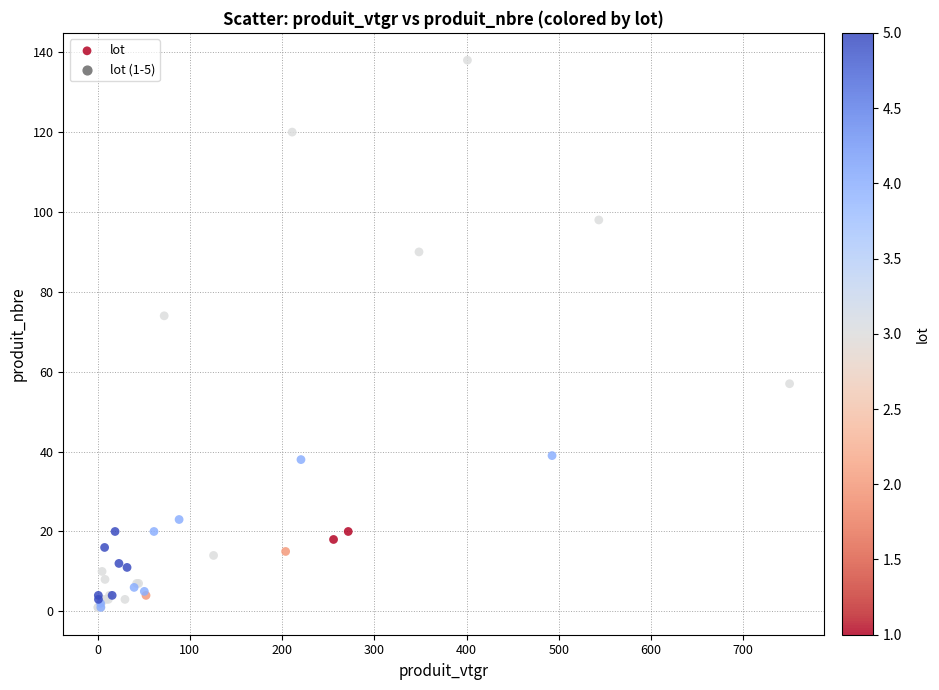

What Y value in the scatter plot is closest to 69?

74